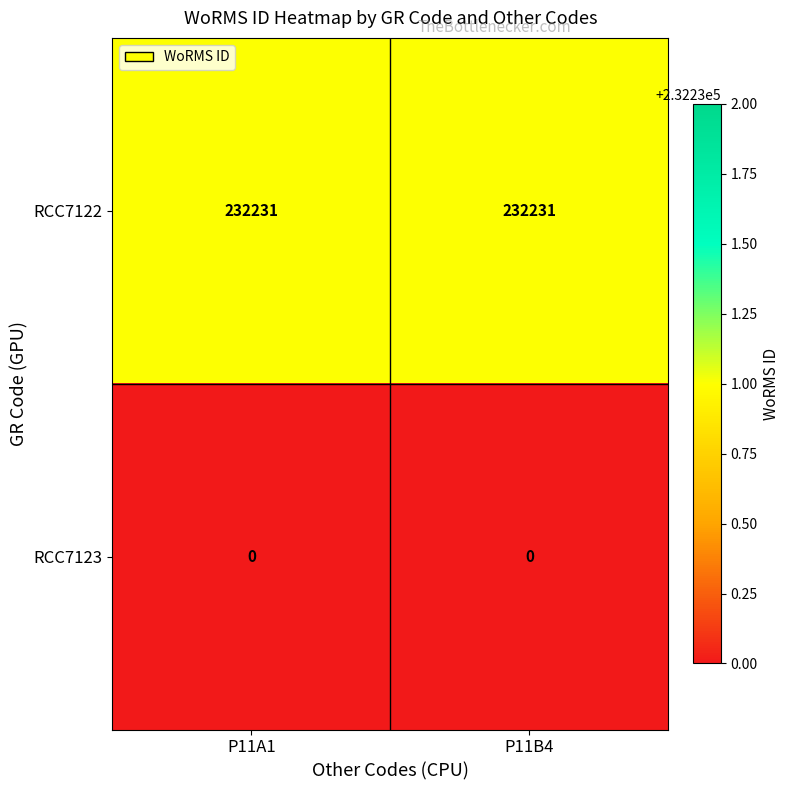

What is the difference between the highest and lowest values at P11B4?

232231